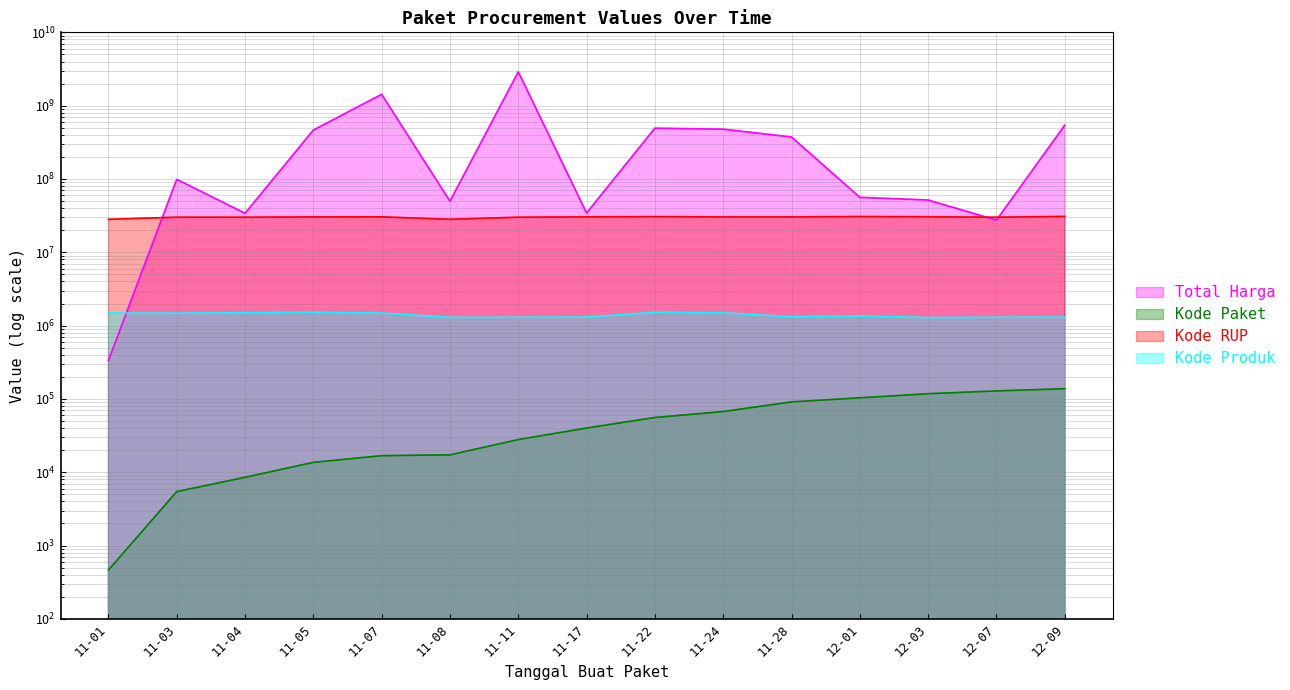

What is the label of the 14th point from the right?

11-03